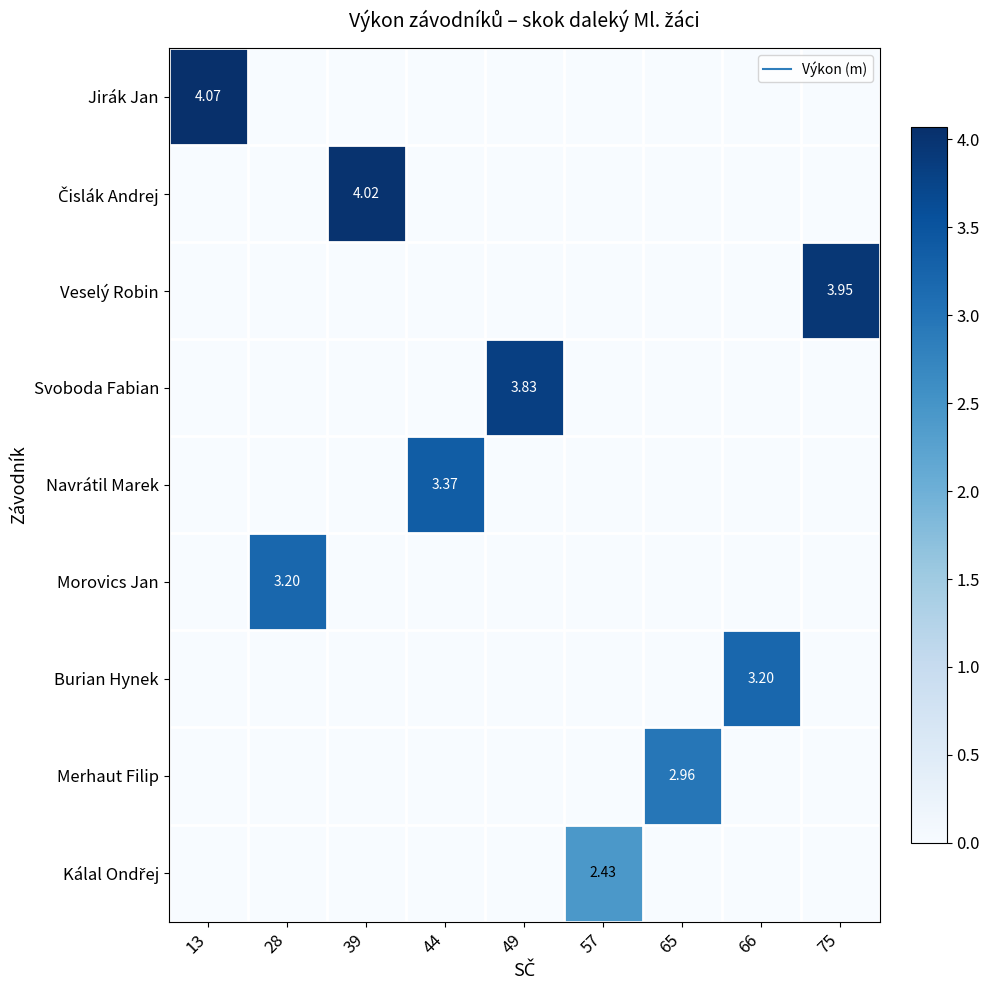

At how many categories does at least one series exceed 2?

9